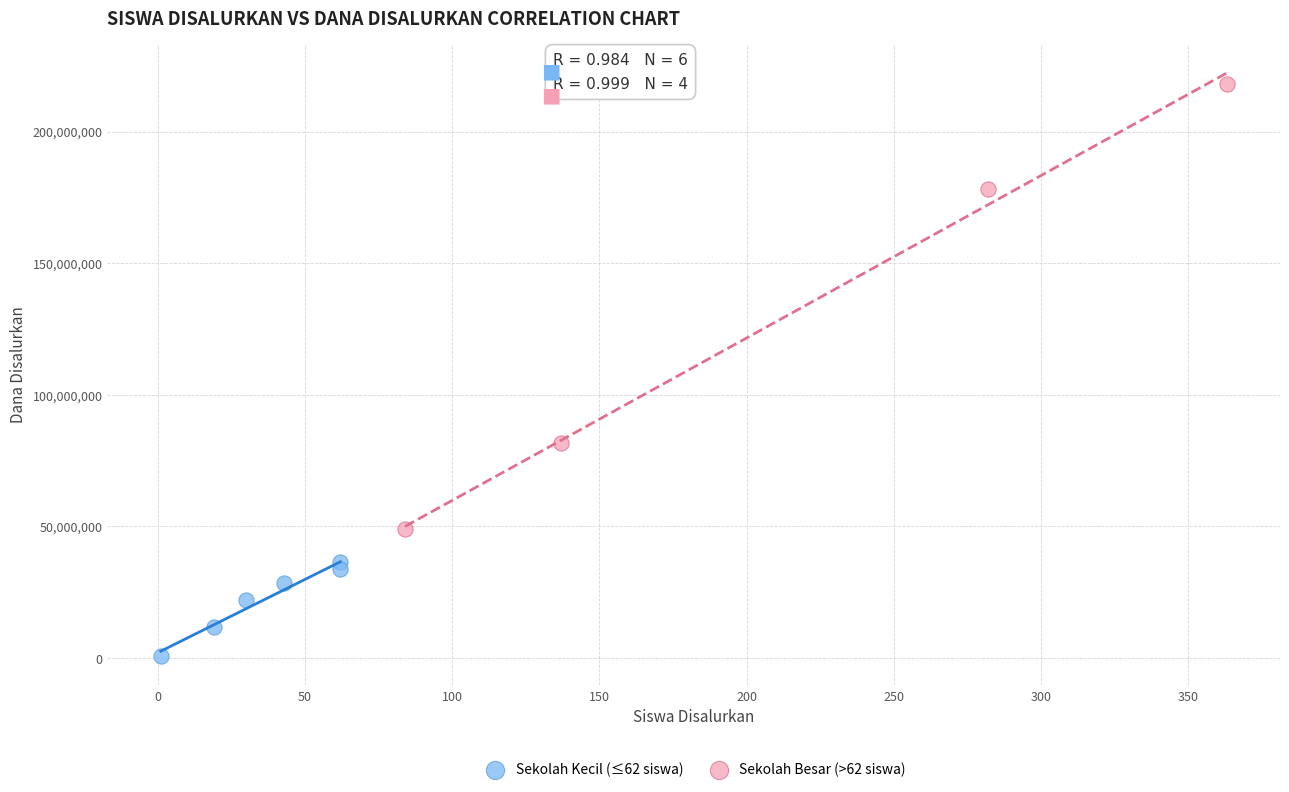

Which series has the largest Y range (max minus min)?

Sekolah Besar (>62 siswa)